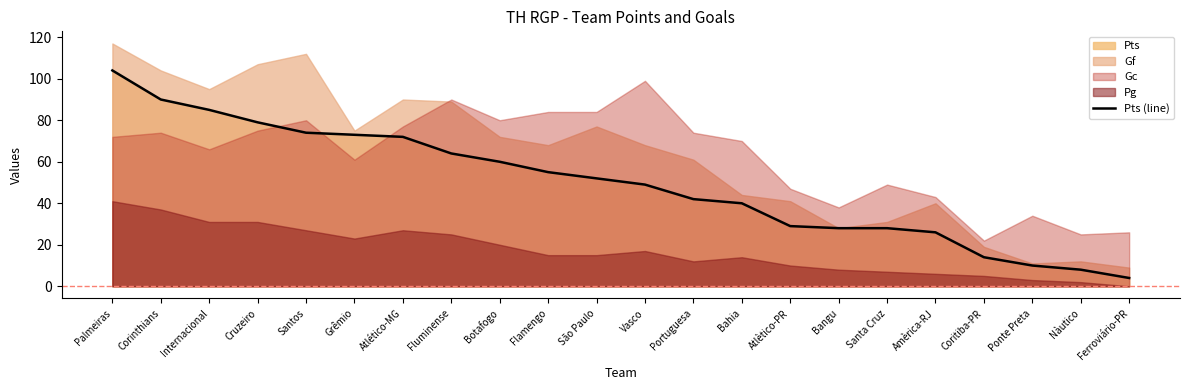

What is the highest value of the Pts (line) series?

104